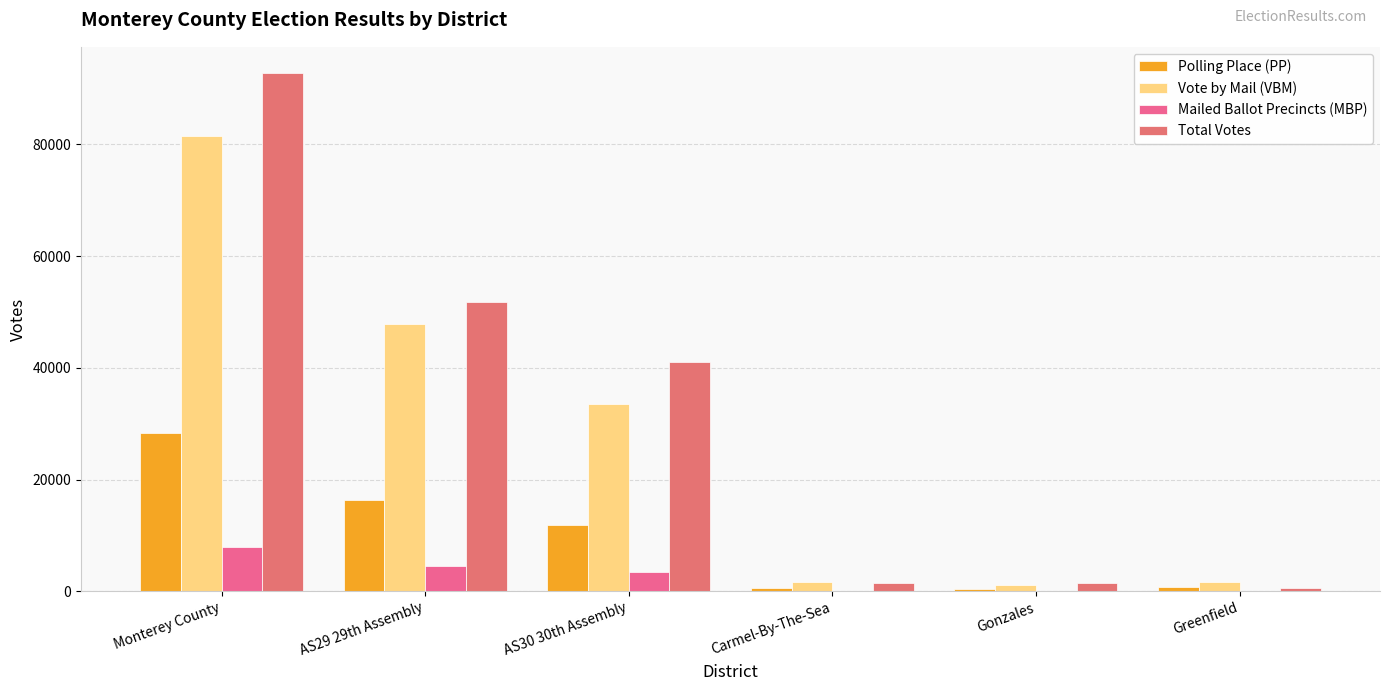

How many distinct data groups are displayed?

4